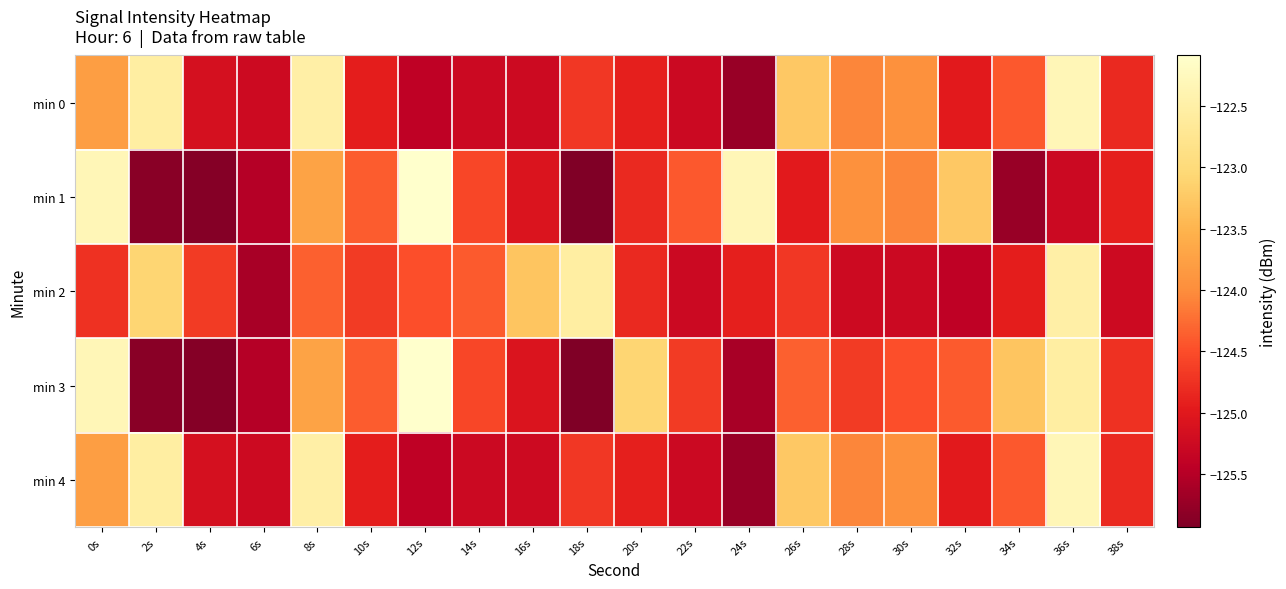

How many series are shown in this chart?

5